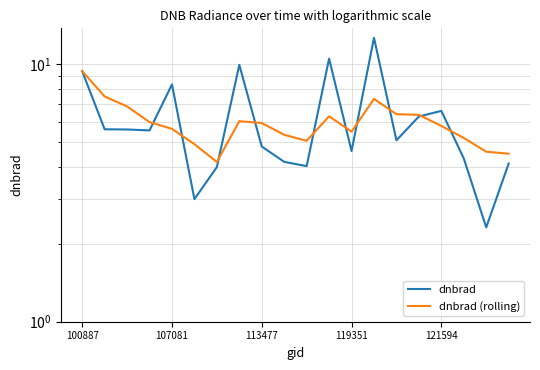

The value of dnbrad at 15 is 8.4. True or false?

False